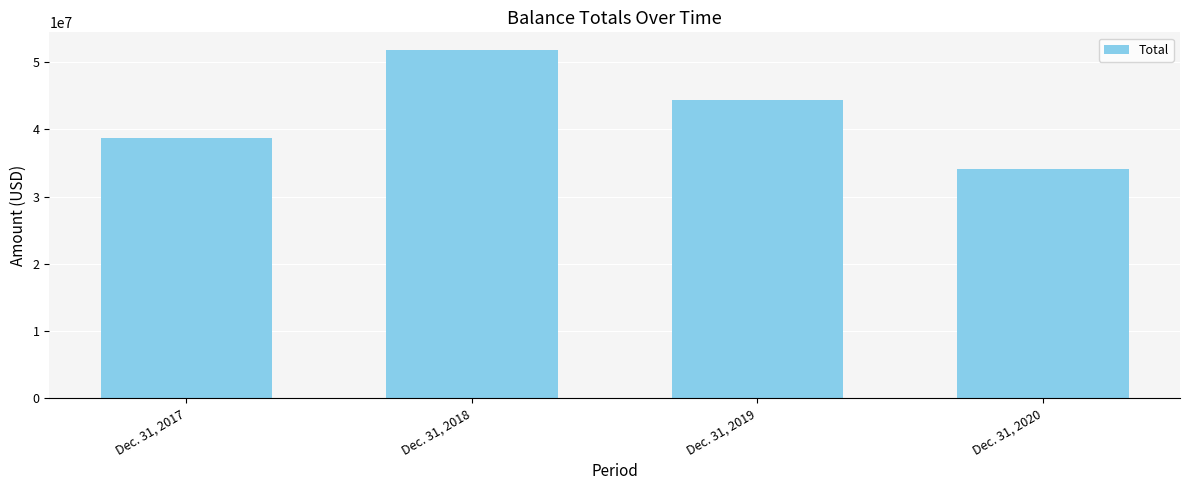

Is it true that the value at Dec. 31, 2018 is 51847000?

True